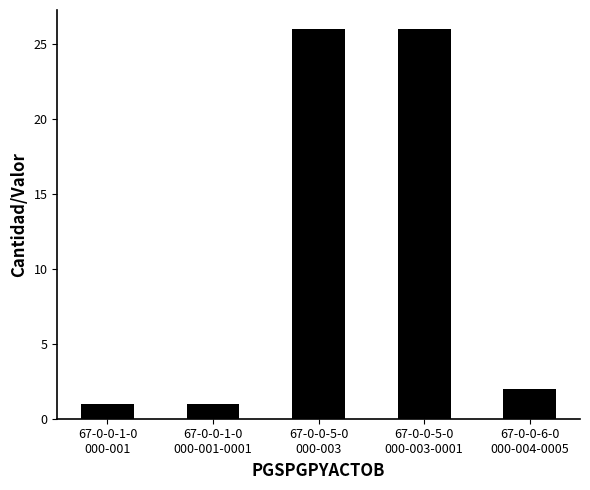

What is the average value?

11